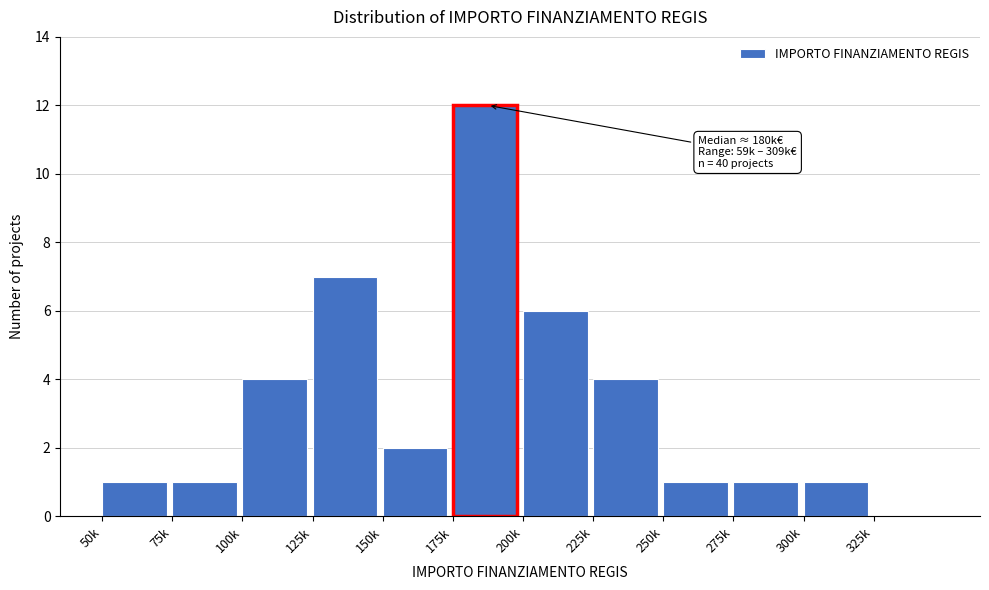

Reading right to left, extract all data points from this chart.

325k=0	300k=1	275k=1	250k=1	225k=4	200k=6	175k=12	150k=2	125k=7	100k=4	75k=1	50k=1